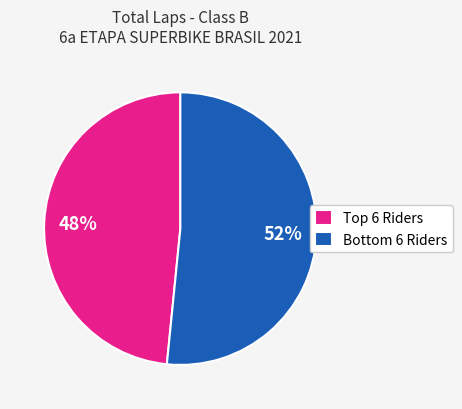

What is the largest slice in the pie chart?

Bottom 6 Riders